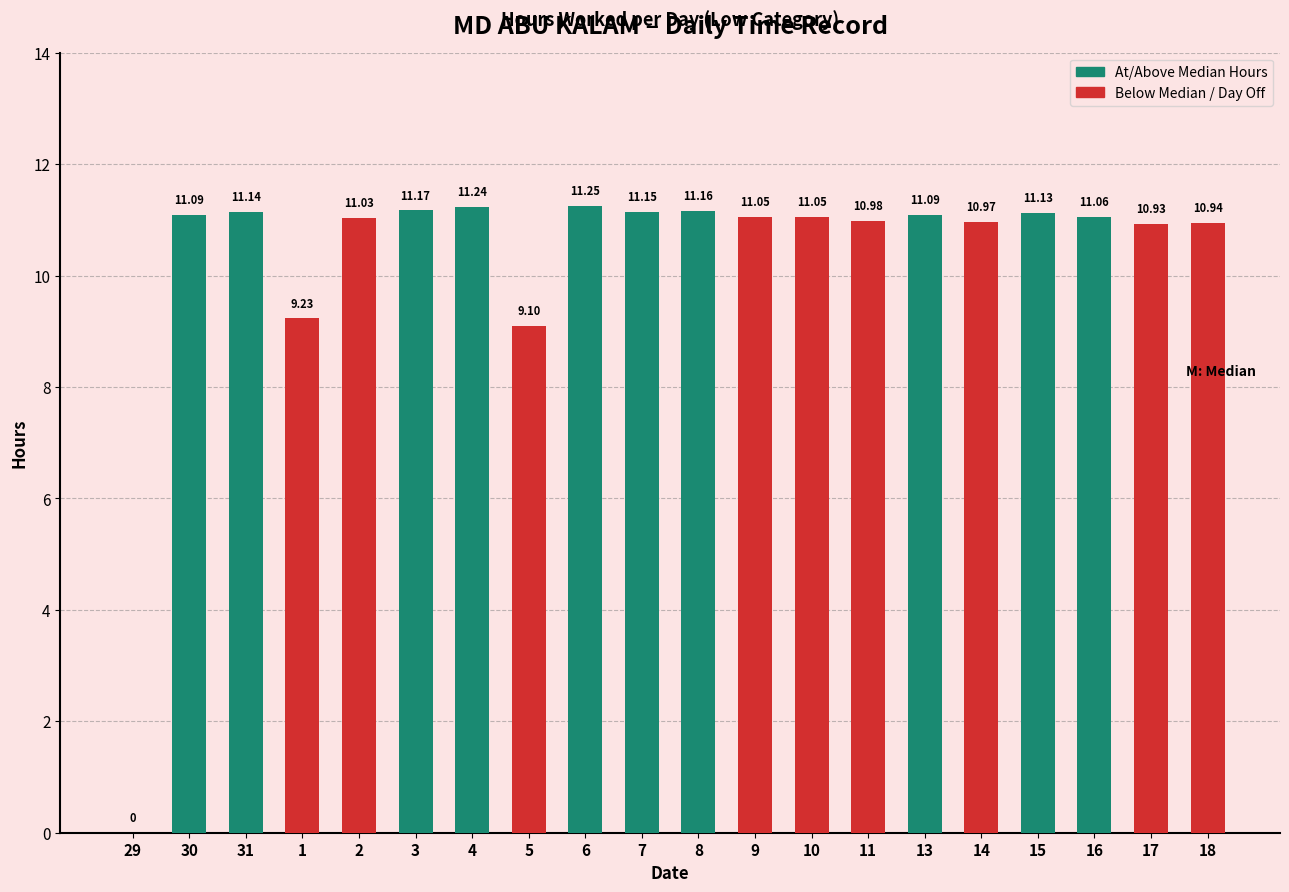

What is the change in value from 29 to 15?

+11.1